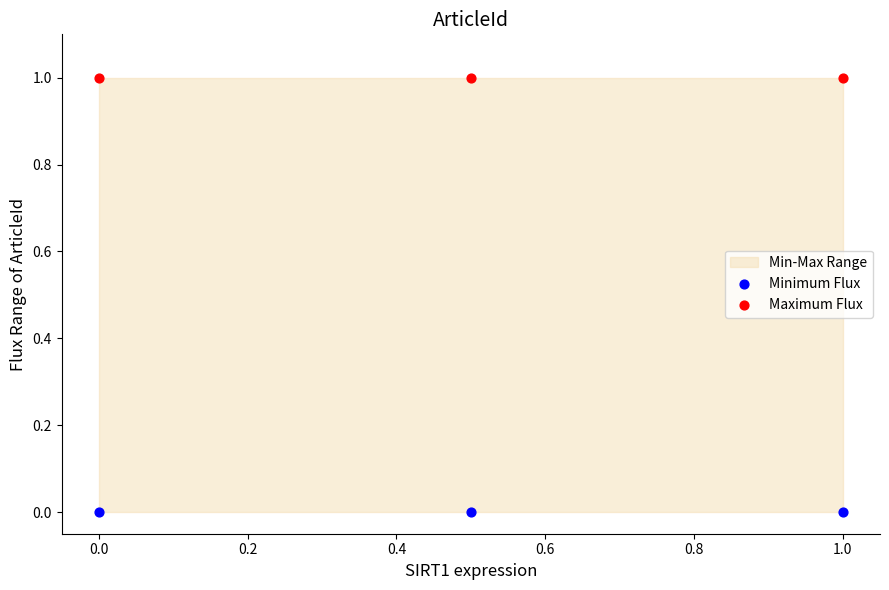

Which series contains the lowest Y value?

Minimum Flux